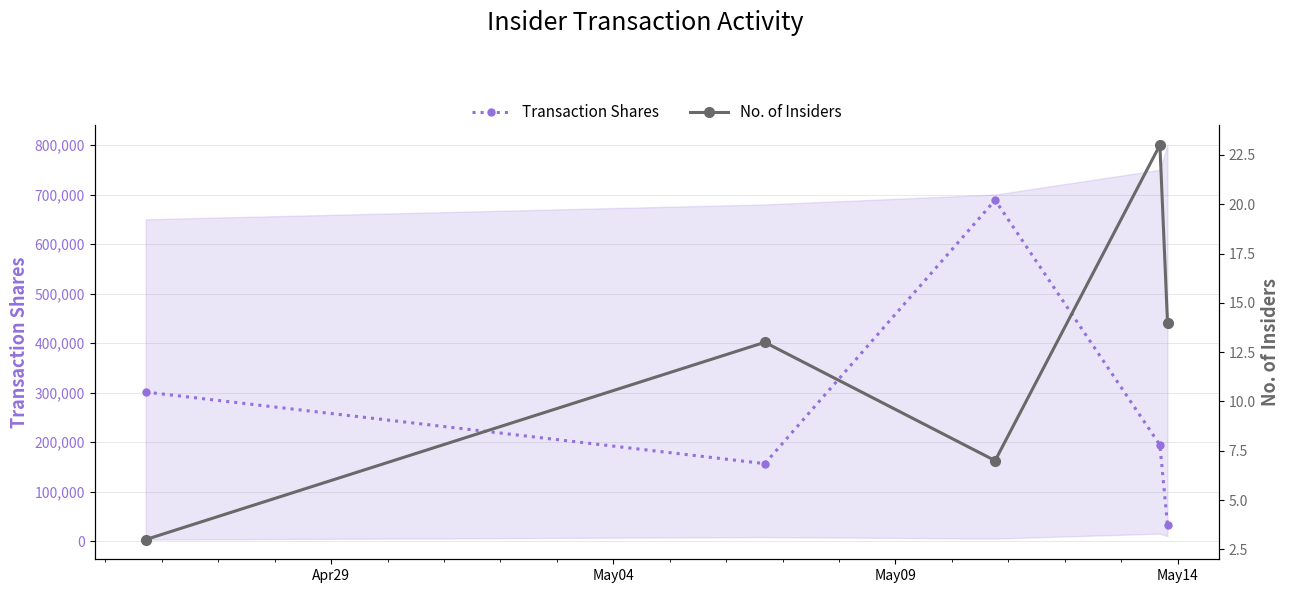

What is the value of the Transaction Shares point at the 1st from the left?

300957